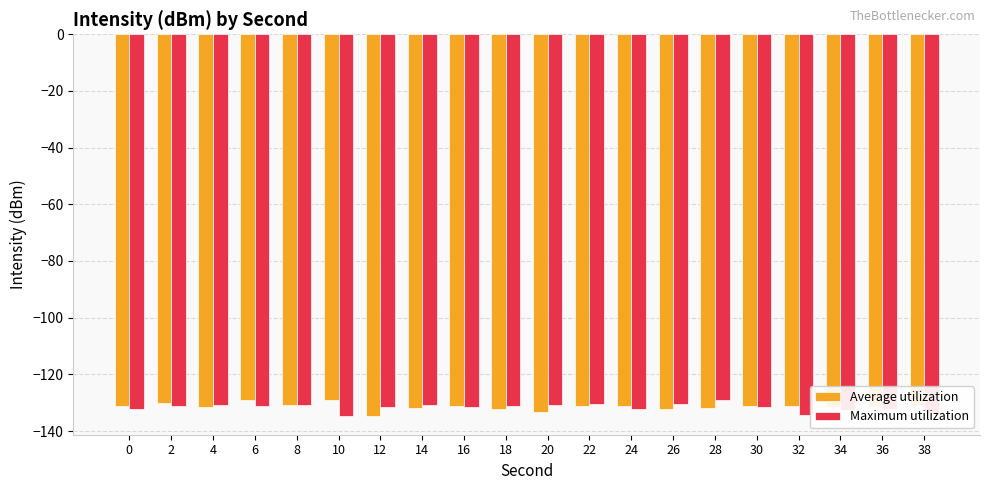

What is the minimum value for Maximum utilization?

-134.6